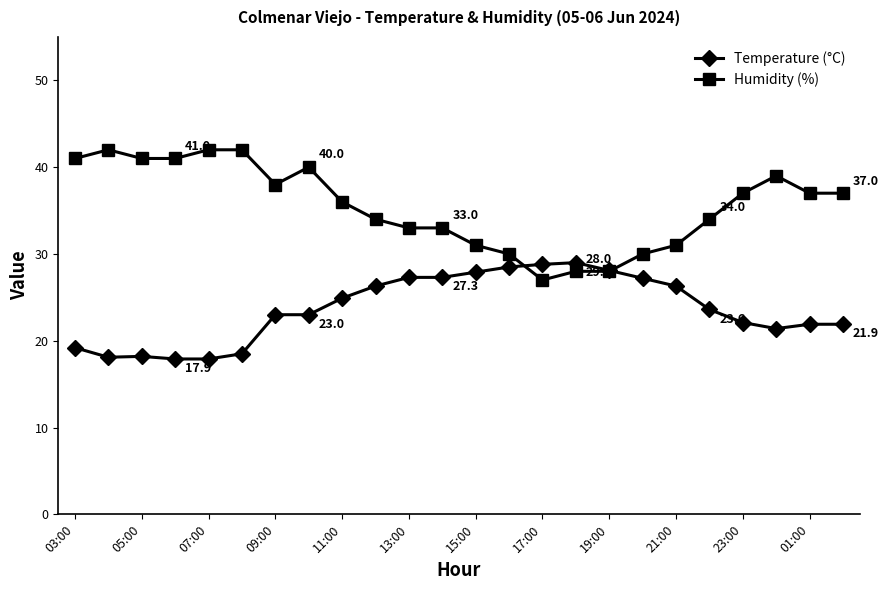

What is the minimum value shown in the chart?

17.9